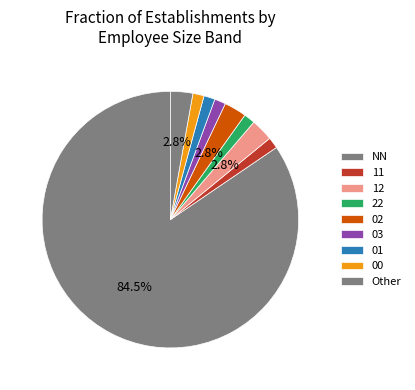

How many slices are in this pie chart?

9